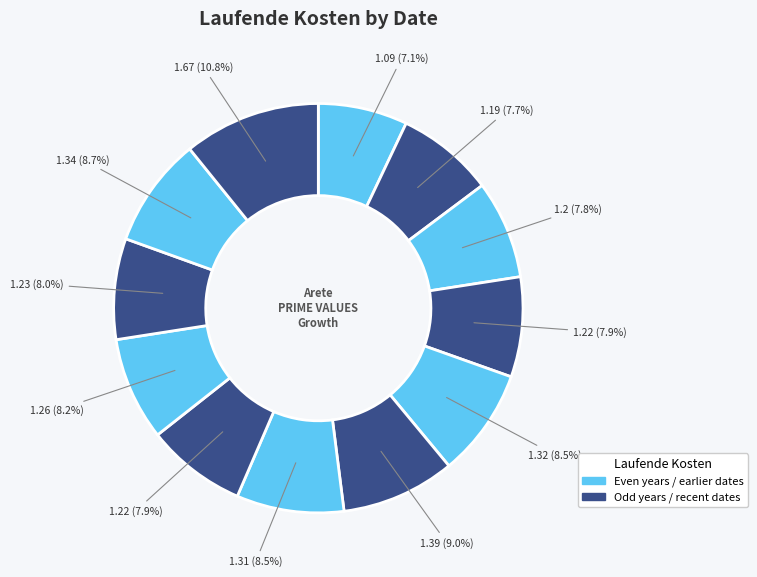

How many slices are in this pie chart?

12